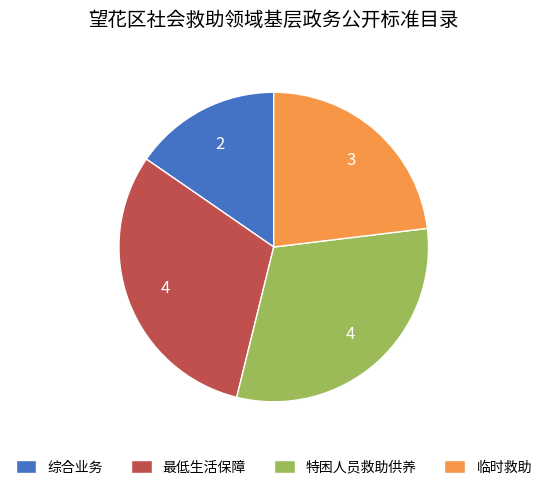

Is the sum of 特困人员救助供养 and 最低生活保障 greater than half?

Yes